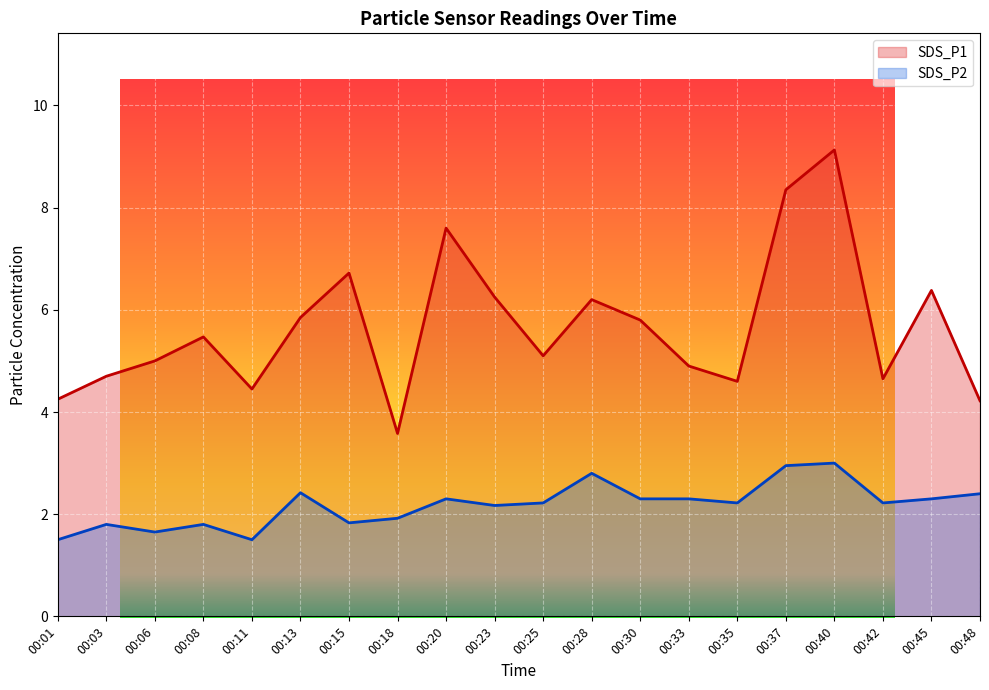

The SDS_P1 series shows 6.2 at 00:23. True or false?

True